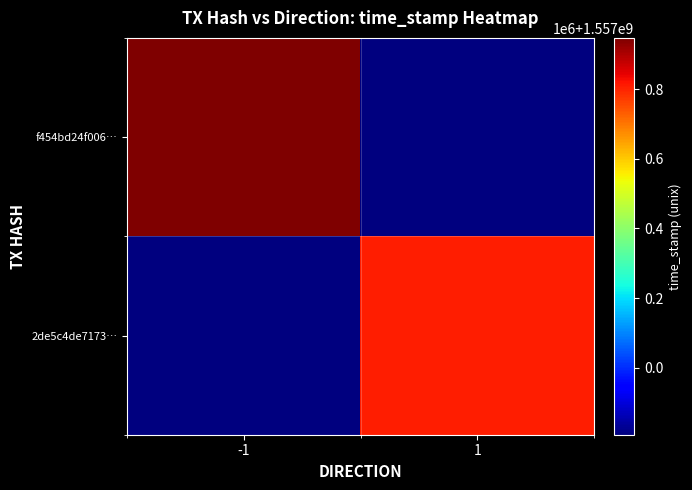

Rank the series by their average value, from highest to lowest.

f454bd24f006…, 2de5c4de7173…